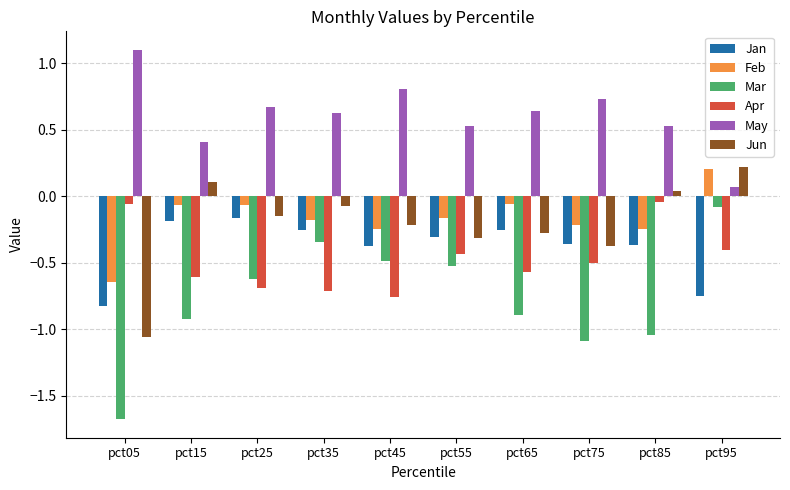

Which series has the largest range (max minus min)?

Mar